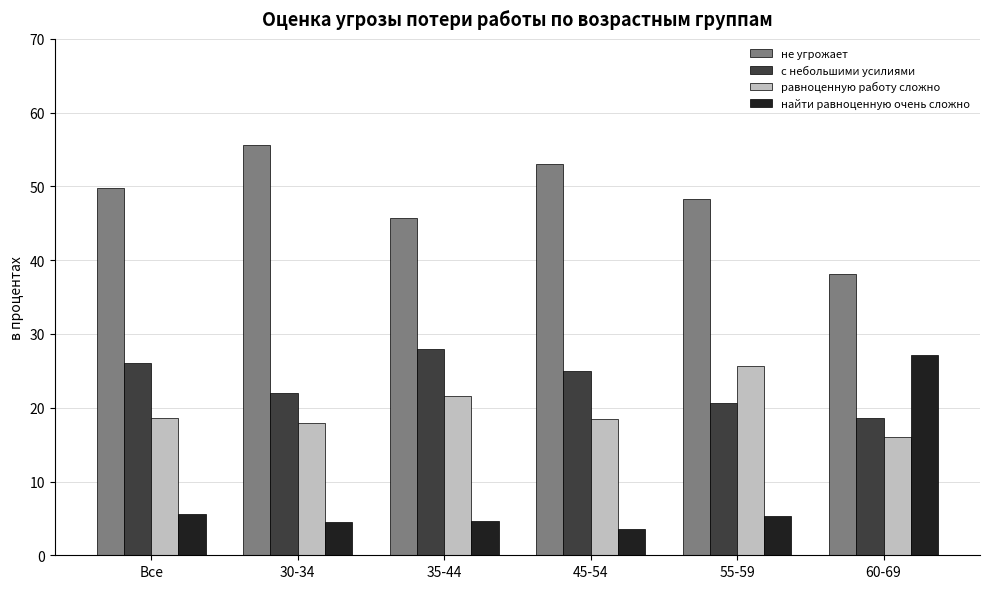

Which series has the largest range (max minus min)?

найти равноценную очень сложно